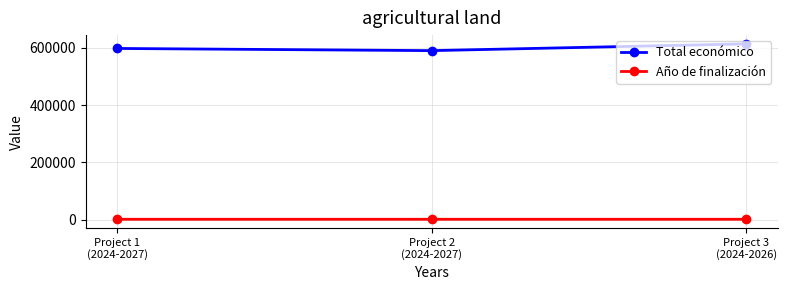

What is the value of the Año de finalización point at the 1st from the left?

2027